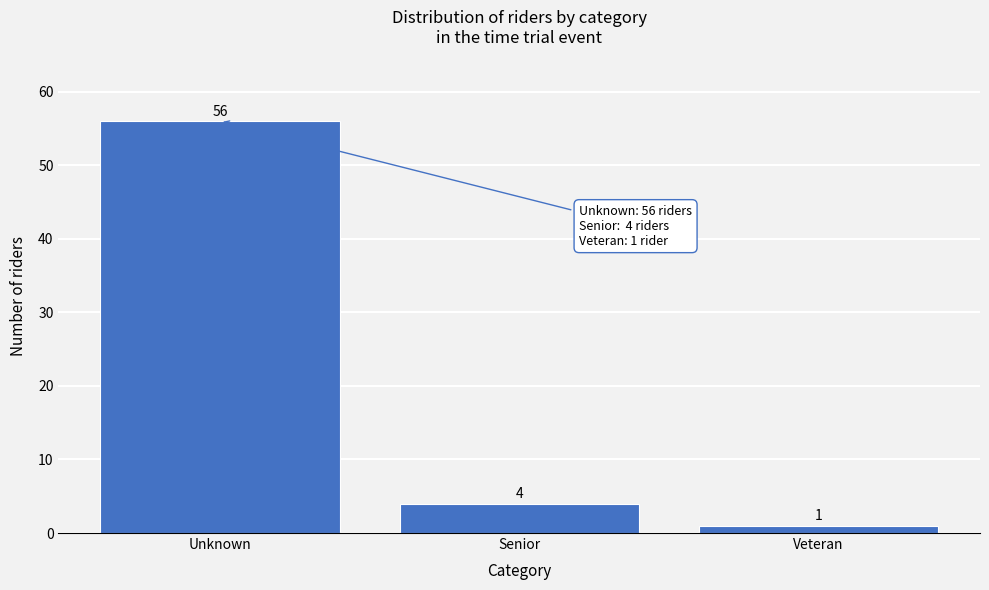

Reading left to right, transcribe all the data shown in this chart.

56	4	1